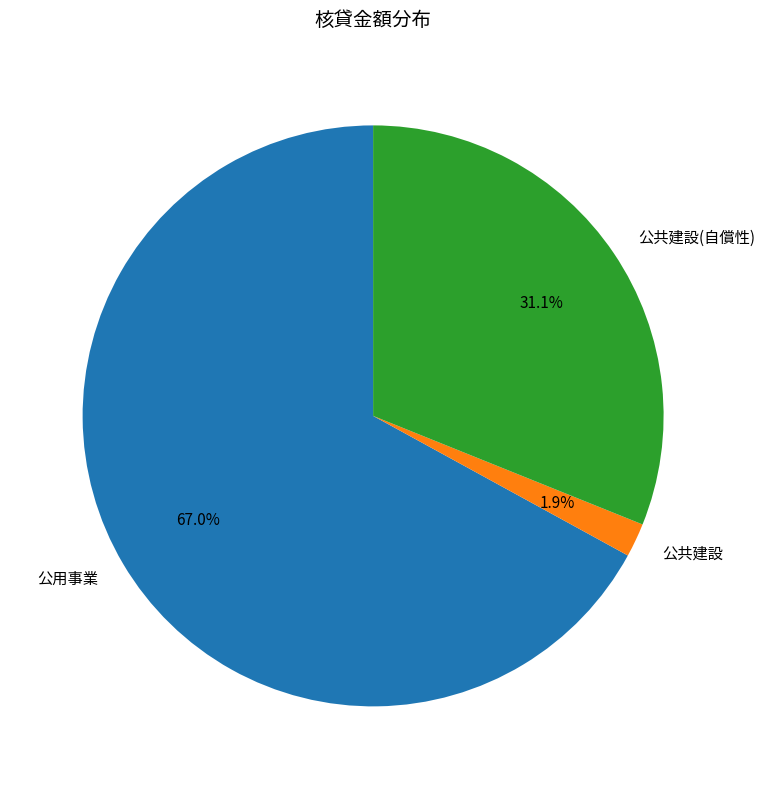

Which slice is the smallest?

公共建設